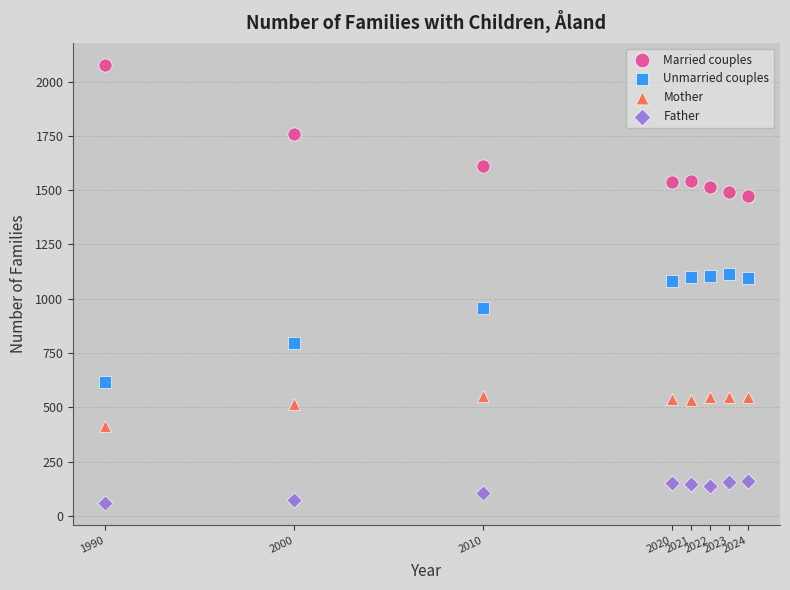

Which series reaches the maximum Y coordinate?

Married couples